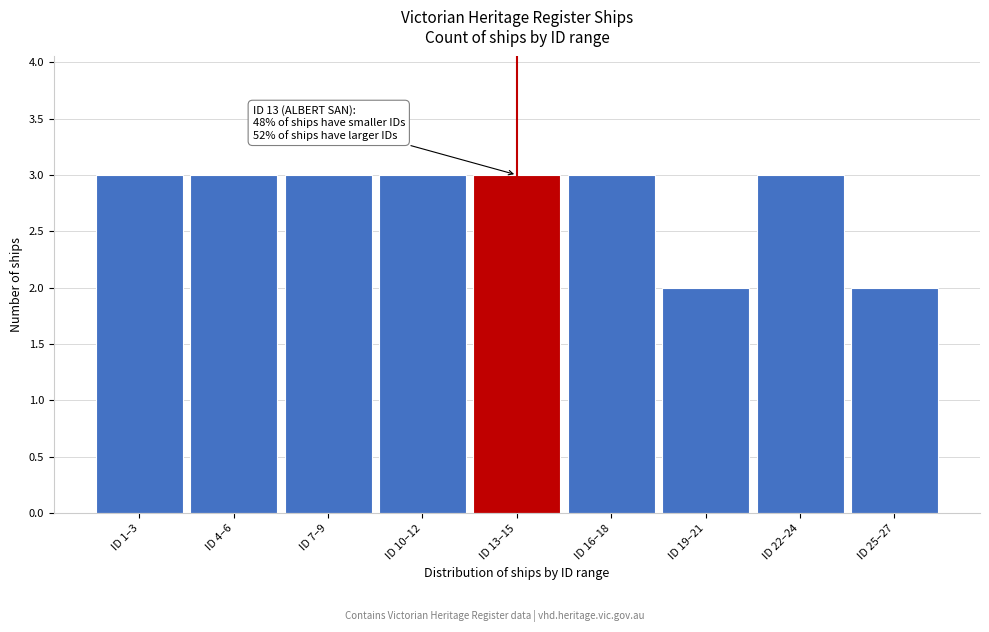

Reading left to right, what are all the values shown in this chart?

ID 1–3=3	ID 4–6=3	ID 7–9=3	ID 10–12=3	ID 13–15=3	ID 16–18=3	ID 19–21=2	ID 22–24=3	ID 25–27=2